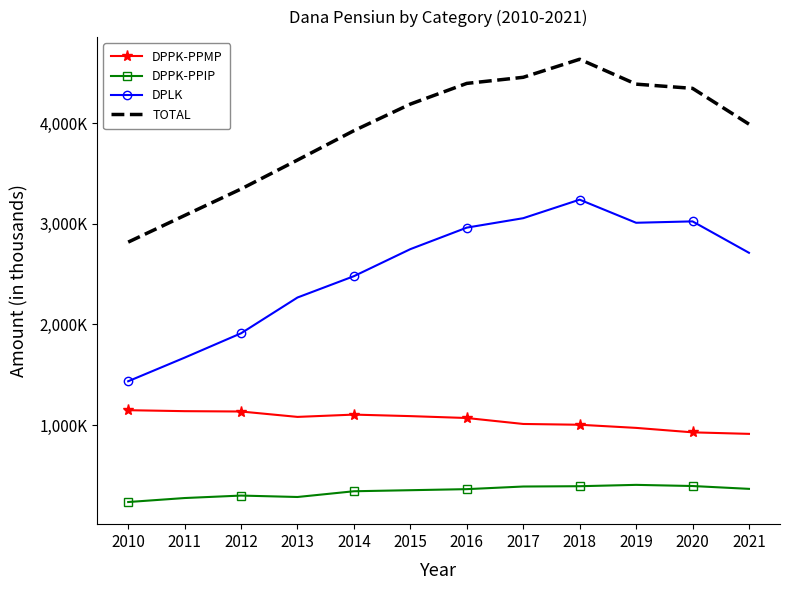

What are all the series names shown in the legend?

DPPK-PPMP, DPPK-PPIP, DPLK, TOTAL